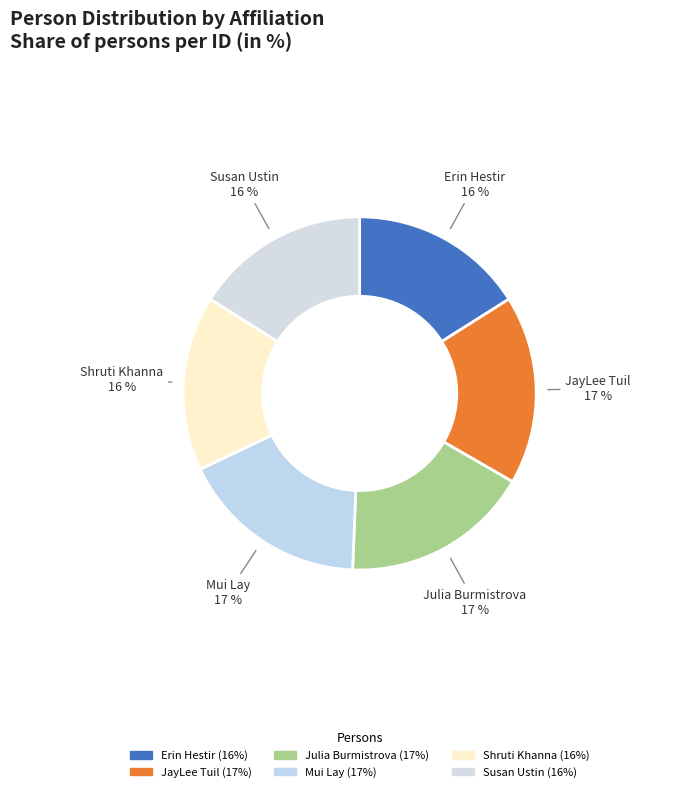

Is it true that Erin Hestir is 16% of the pie?

True